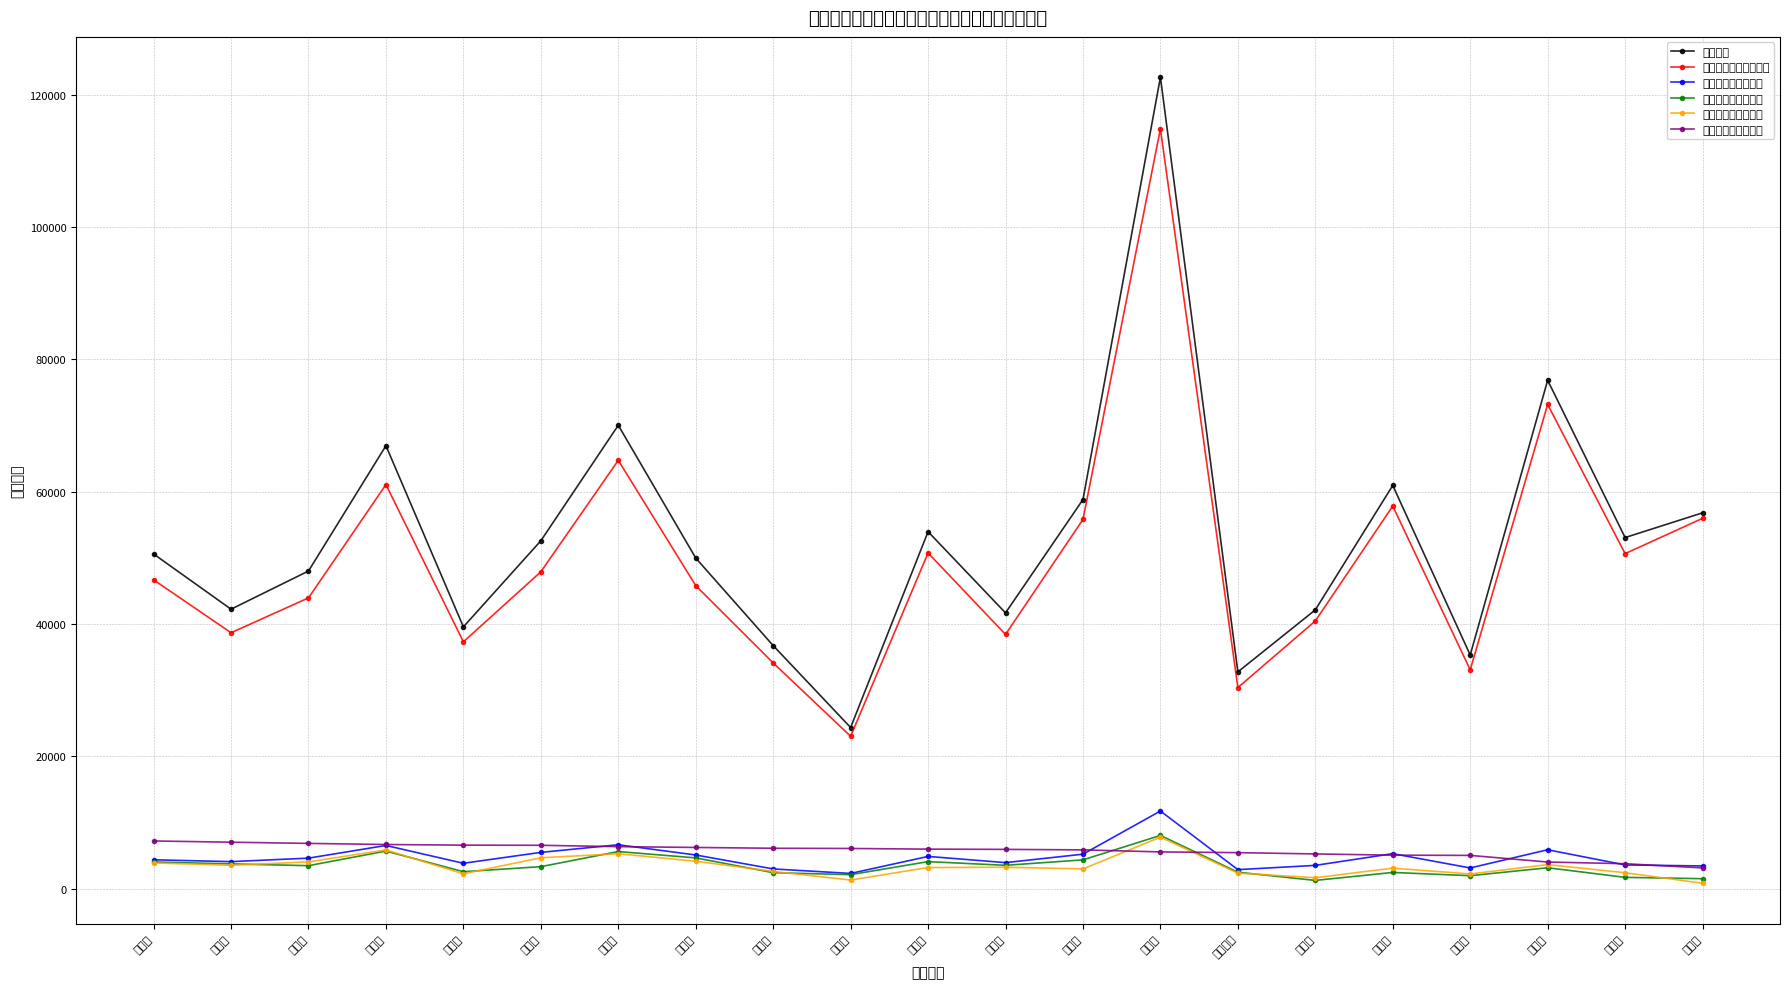

The value of 行政权力事项认领总数 at 乐山市 is 84661. True or false?

False